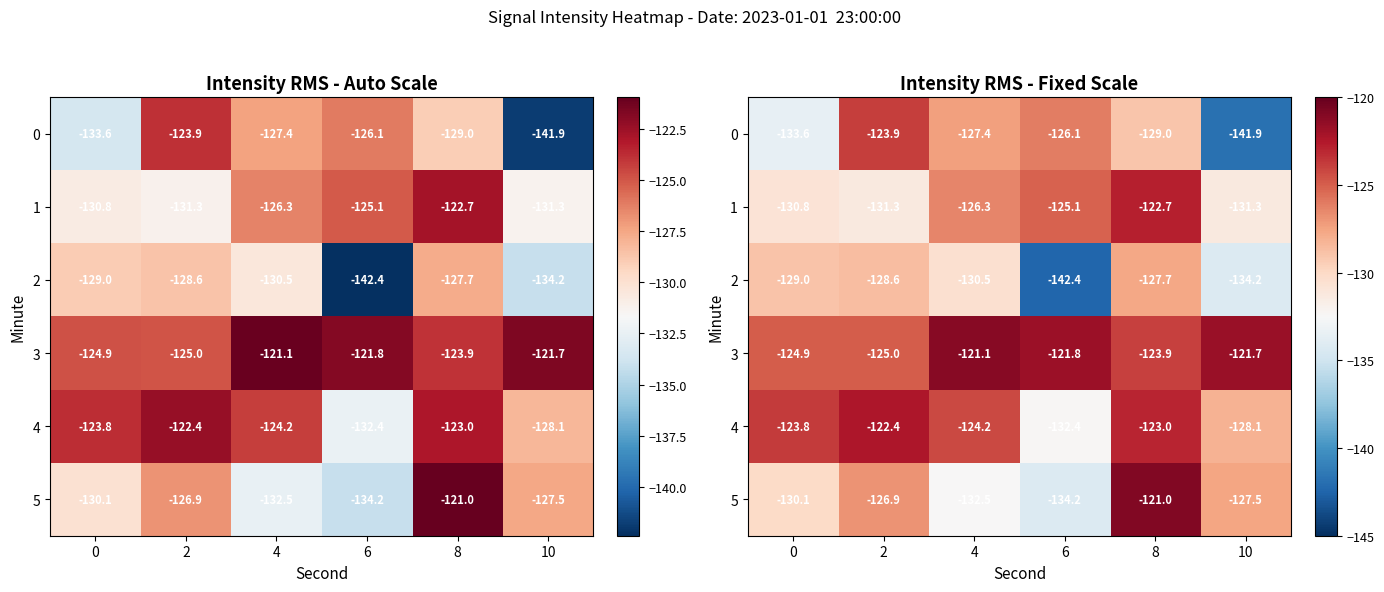

Between 10 and 8, which is larger?

8